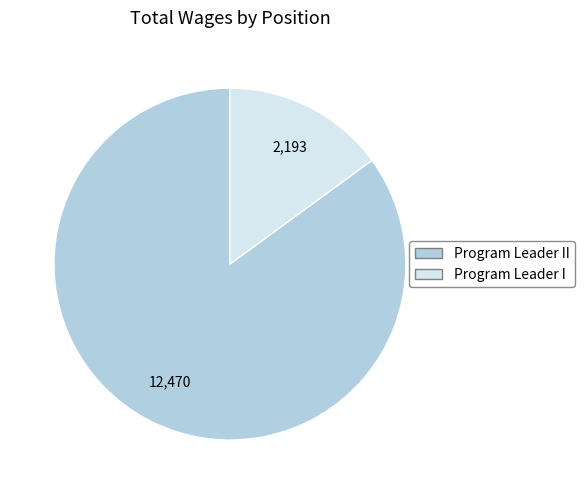

Is there any slice that represents more than half of the pie?

Yes